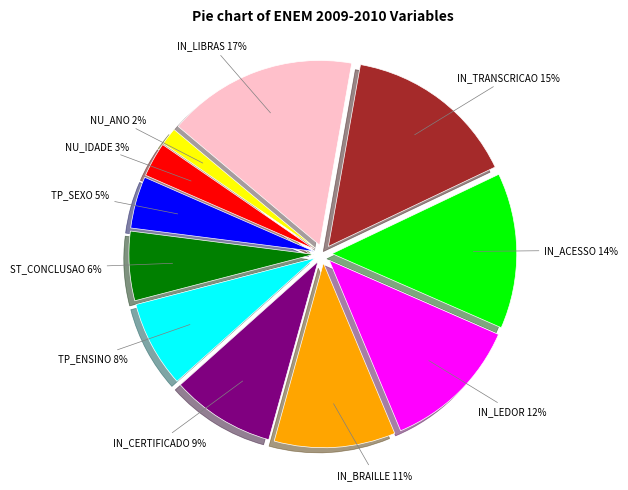

Does any single category account for the majority?

No